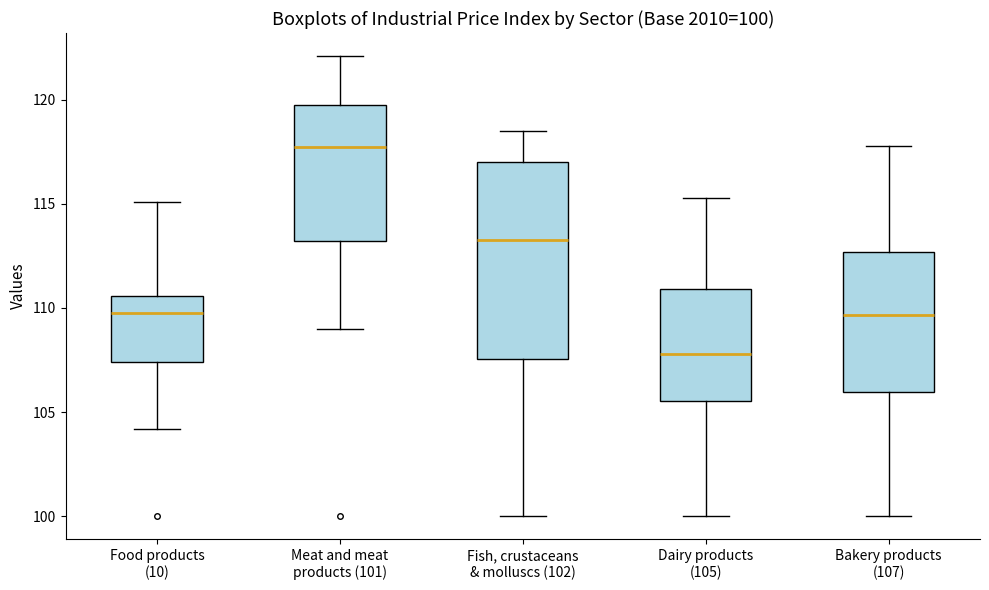

Which box's median line is the lowest?

Dairy products (105)